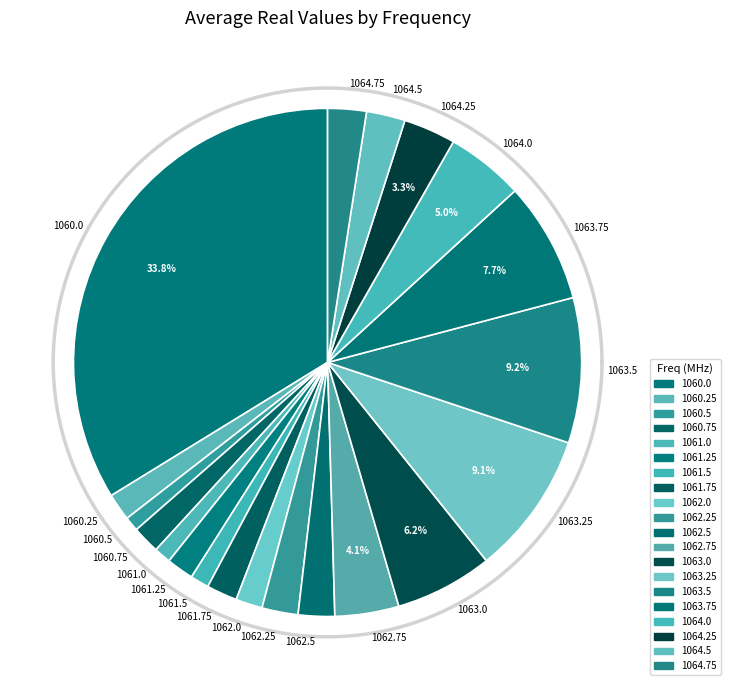

To the nearest percent, what portion does 1061.75 represent?

2%